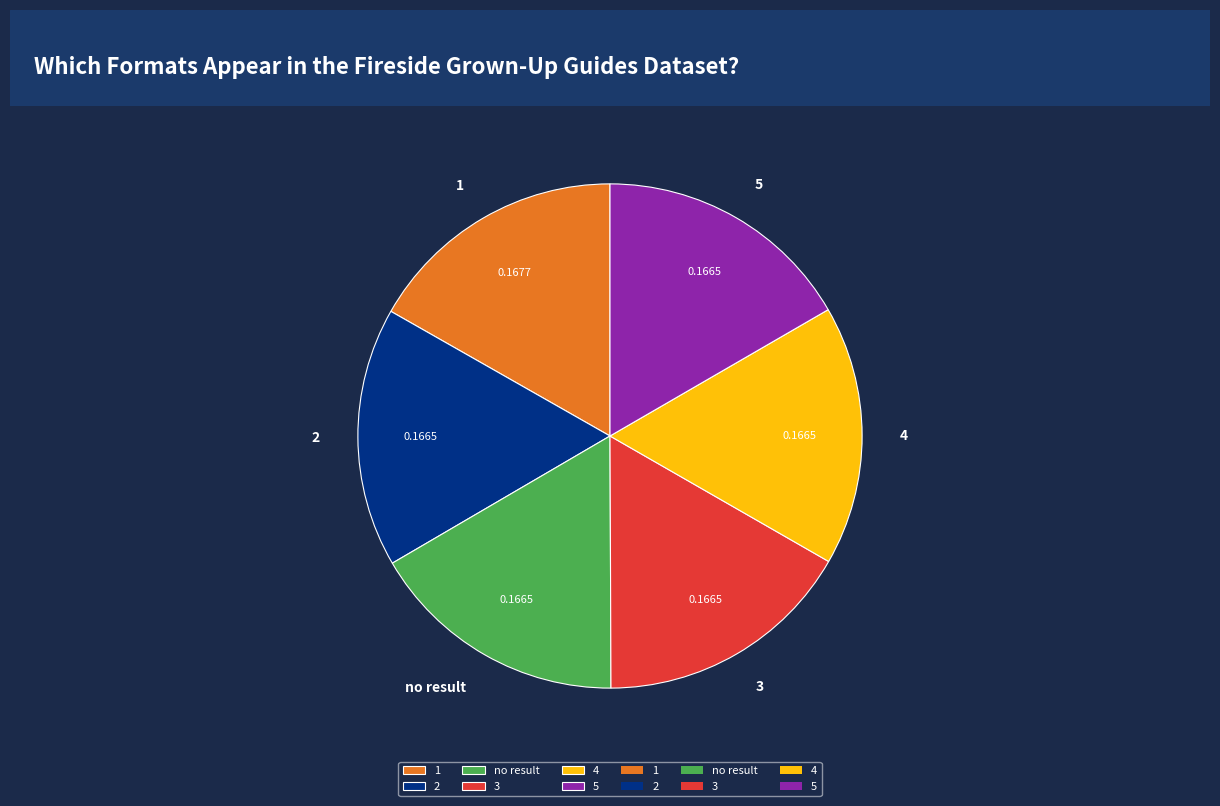

Is the sum of 1 and 2 greater than half?

No